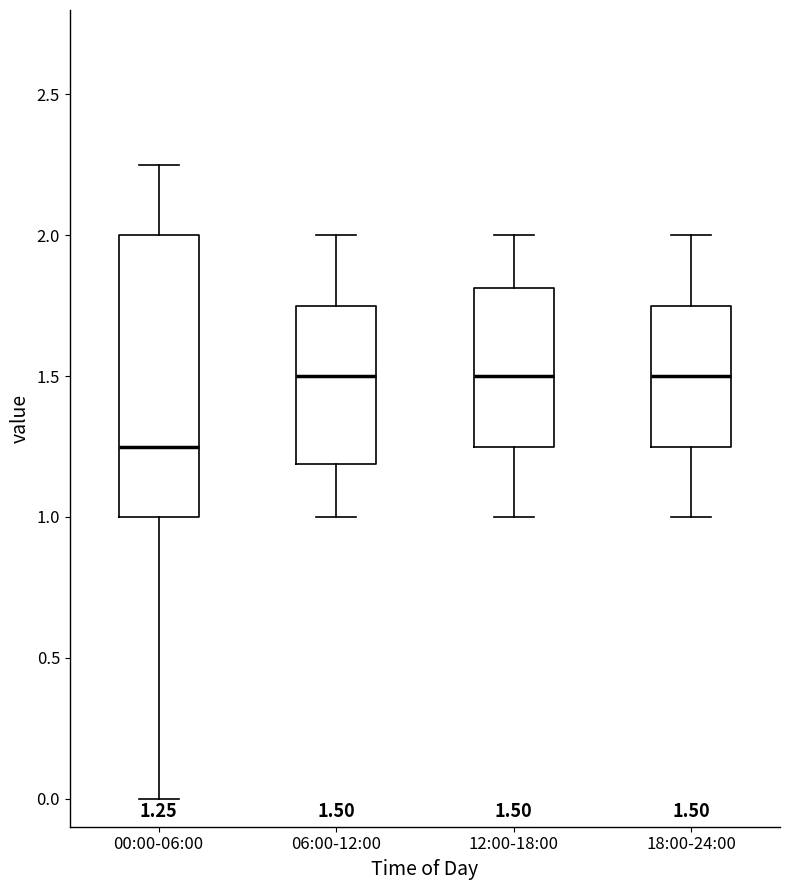

Which box has the lowest median line?

00:00-06:00